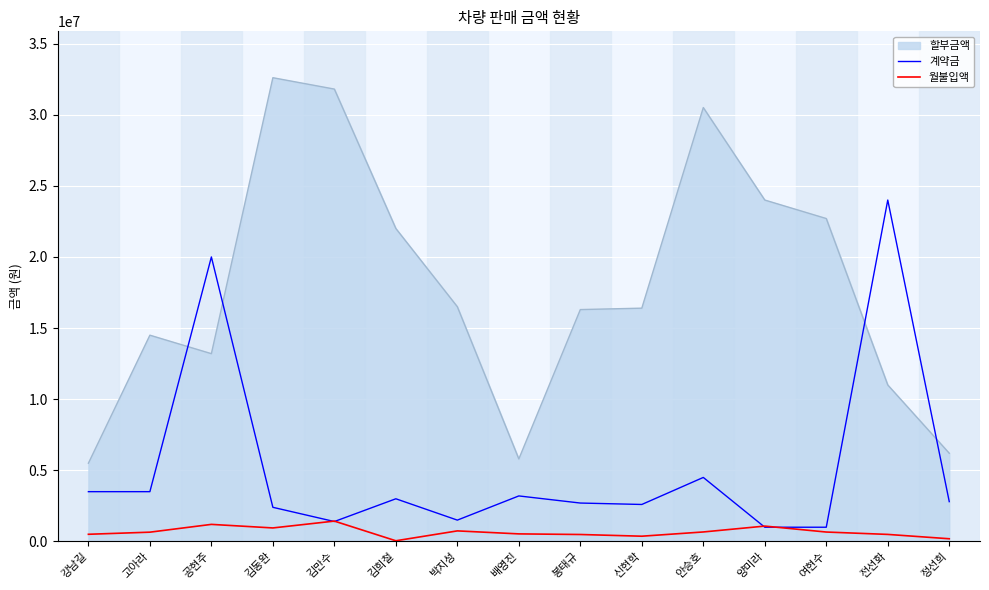

The 계약금 series shows 1973501 at 고아라. True or false?

False